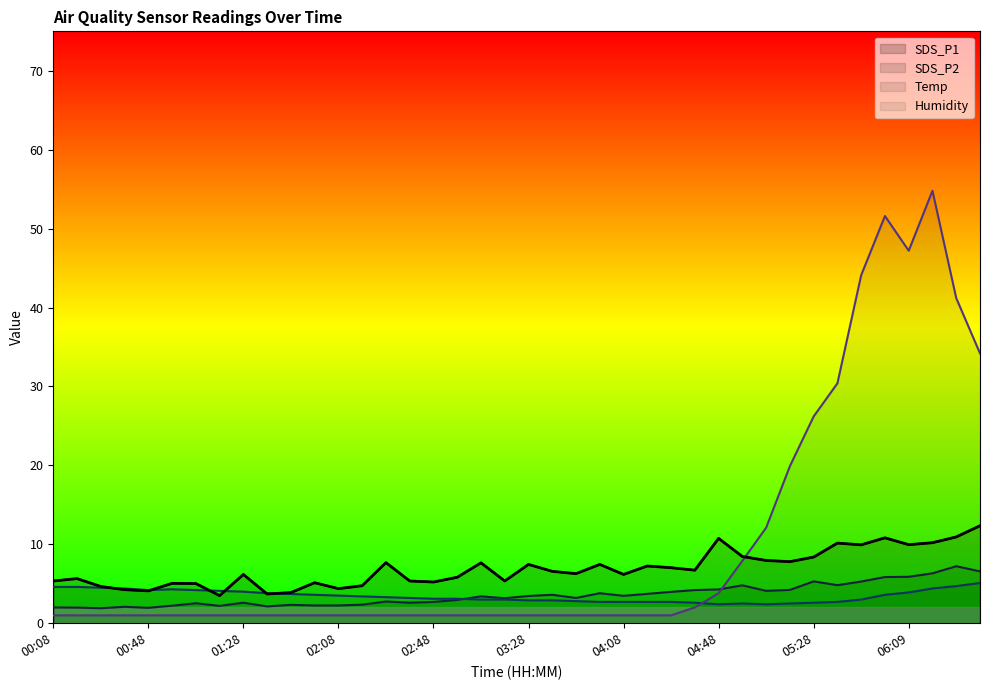

Reading left to right, extract all data points from this chart.

SDS_P1: 00:08=5.3	00:18=5.7	00:28=4.7	00:38=4.2	00:48=4.1	00:58=5.0	01:08=5.0	01:18=3.5	01:28=6.2	01:38=3.7	01:48=3.9	01:58=5.1	02:08=4.4	02:18=4.8	02:28=7.7	02:38=5.3	02:48=5.2	02:58=5.8	03:08=7.7	03:18=5.3	03:28=7.5	03:38=6.6	03:48=6.3	03:58=7.5	04:08=6.2	04:18=7.2	04:28=7.0	04:38=6.7	04:48=10.8	04:58=8.4	05:08=8.0	05:18=7.8	05:28=8.4	05:38=10.2	05:49=9.9	05:59=10.8	06:09=9.9	06:19=10.2	06:29=10.9	06:39=12.3
SDS_P2: 00:08=2.0	00:18=2.0	00:28=1.9	00:38=2.1	00:48=1.9	00:58=2.2	01:08=2.5	01:18=2.2	01:28=2.6	01:38=2.1	01:48=2.3	01:58=2.2	02:08=2.2	02:18=2.4	02:28=2.8	02:38=2.6	02:48=2.7	02:58=3.0	03:08=3.4	03:18=3.2	03:28=3.5	03:38=3.6	03:48=3.2	03:58=3.8	04:08=3.5	04:18=3.7	04:28=4.0	04:38=4.2	04:48=4.3	04:58=4.8	05:08=4.1	05:18=4.2	05:28=5.3	05:38=4.8	05:49=5.3	05:59=5.8	06:09=5.9	06:19=6.3	06:29=7.2	06:39=6.6
Temp: 00:08=4.6	00:18=4.6	00:28=4.5	00:38=4.4	00:48=4.2	00:58=4.3	01:08=4.2	01:18=4.1	01:28=4.0	01:38=3.8	01:48=3.7	01:58=3.6	02:08=3.5	02:18=3.4	02:28=3.3	02:38=3.2	02:48=3.1	02:58=3.1	03:08=3.0	03:18=3.0	03:28=2.9	03:38=2.9	03:48=2.8	03:58=2.7	04:08=2.7	04:18=2.7	04:28=2.7	04:38=2.6	04:48=2.4	04:58=2.5	05:08=2.4	05:18=2.5	05:28=2.6	05:38=2.7	05:49=3.0	05:59=3.6	06:09=3.9	06:19=4.4	06:29=4.7	06:39=5.1
Humidity: 00:08=1.0	00:18=1.0	00:28=1.0	00:38=1.0	00:48=1.0	00:58=1.0	01:08=1.0	01:18=1.0	01:28=1.0	01:38=1.0	01:48=1.0	01:58=1.0	02:08=1.0	02:18=1.0	02:28=1.0	02:38=1.0	02:48=1.0	02:58=1.0	03:08=1.0	03:18=1.0	03:28=1.0	03:38=1.0	03:48=1.0	03:58=1.0	04:08=1.0	04:18=1.0	04:28=1.0	04:38=2.0	04:48=3.8	04:58=7.9	05:08=12.1	05:18=19.9	05:28=26.2	05:38=30.4	05:49=44.1	05:59=51.6	06:09=47.2	06:19=54.8	06:29=41.2	06:39=34.2